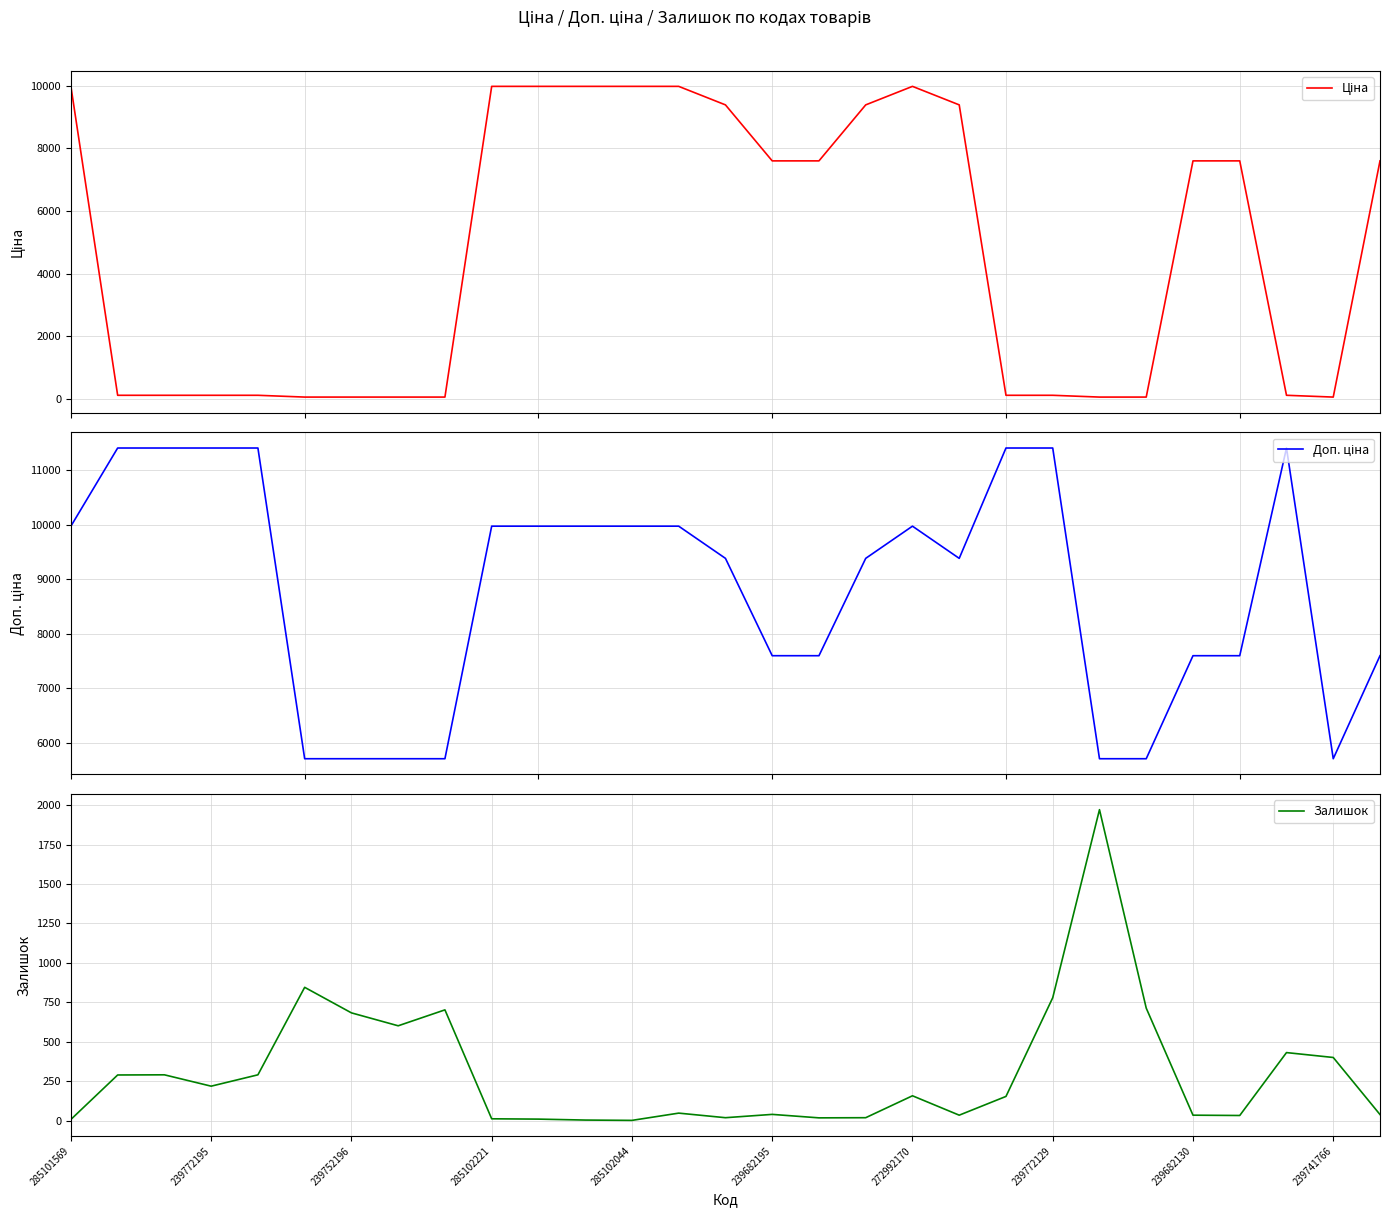

True or false: Доп. ціна has more than 0 points higher than both neighbors.

True